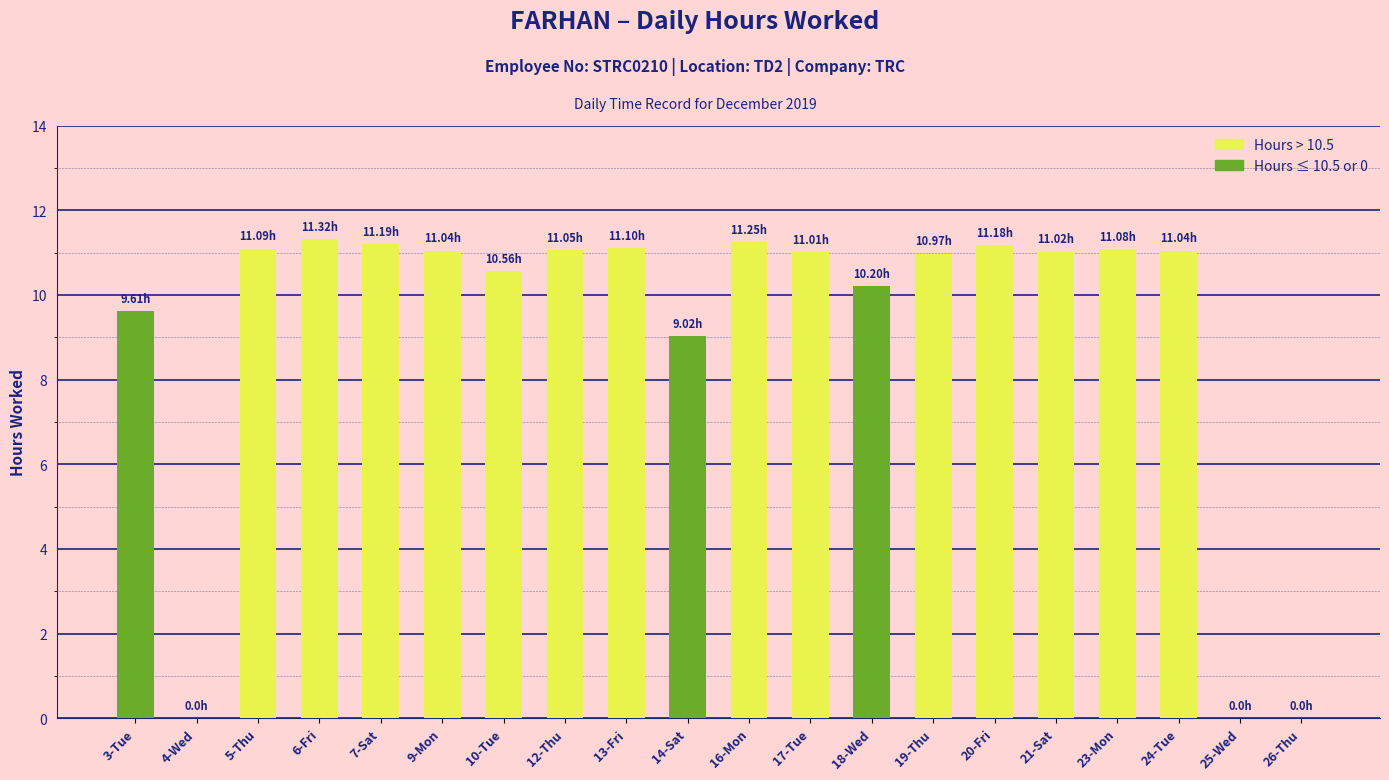

At which label is the value closest to 5?

14-Sat